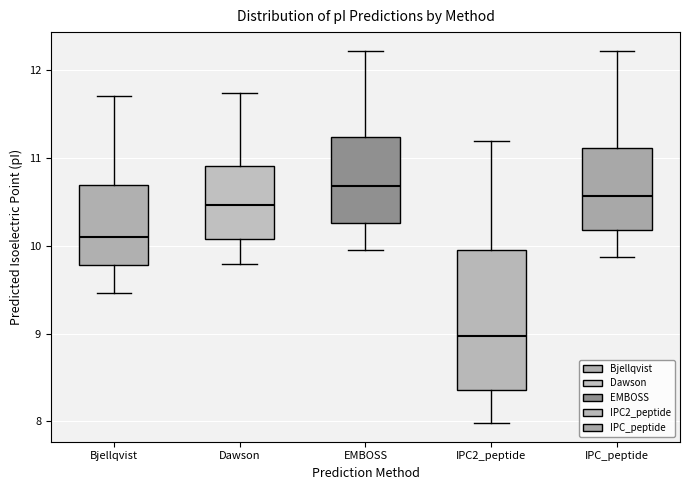

Comparing the boxes themselves (not the whiskers), which one is the tallest?

IPC2_peptide